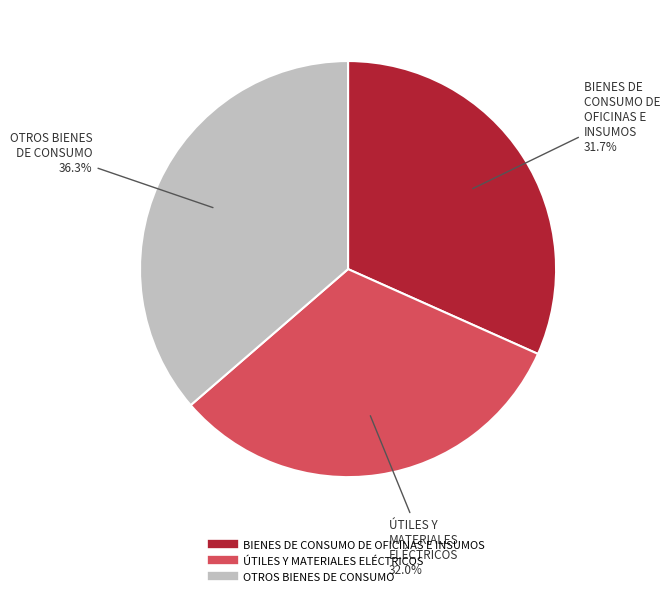

Approximately how many times larger is the value at OTROS BIENES DE CONSUMO compared to ÚTILES Y MATERIALES ELÉCTRICOS?

1.1